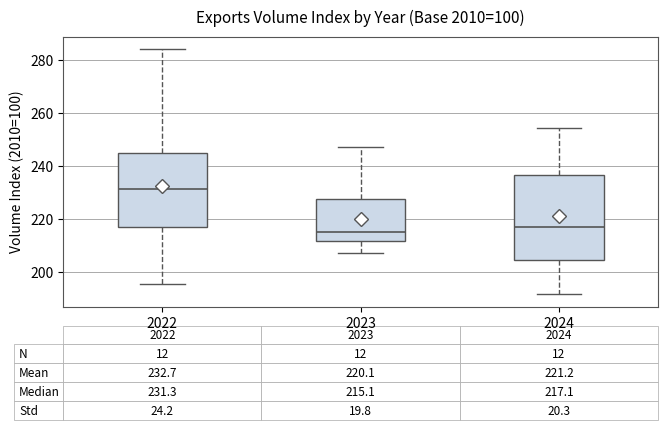

Comparing the boxes themselves (not the whiskers), which one is the tallest?

2024